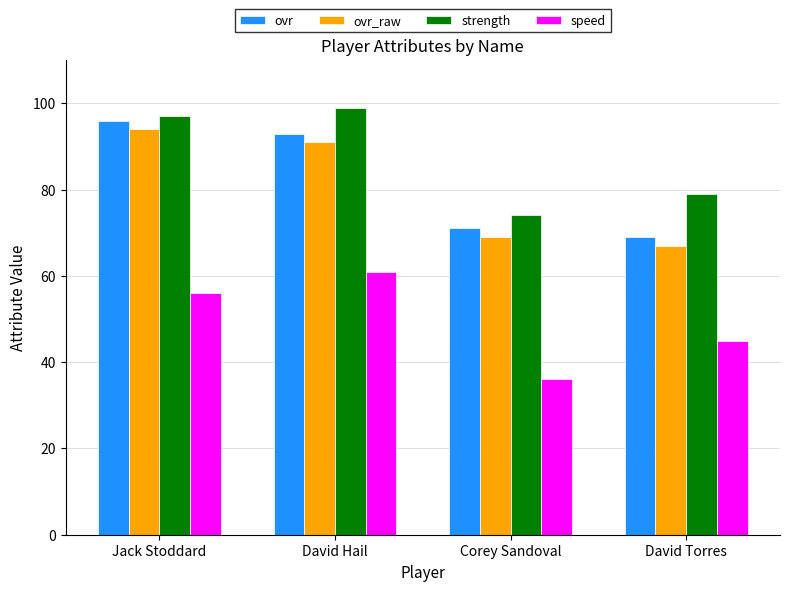

How many bars are there in each group?

4